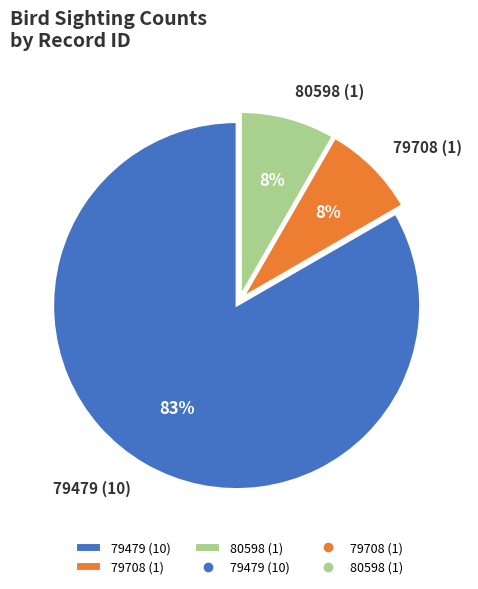

Is it true that 80598 (1) is 1% of the pie?

False